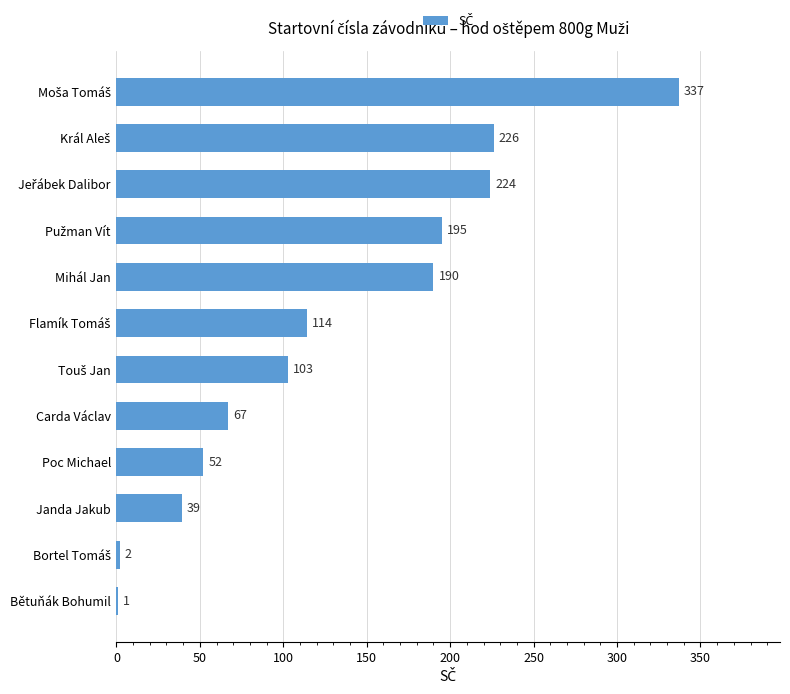

What is the greatest value displayed?

337